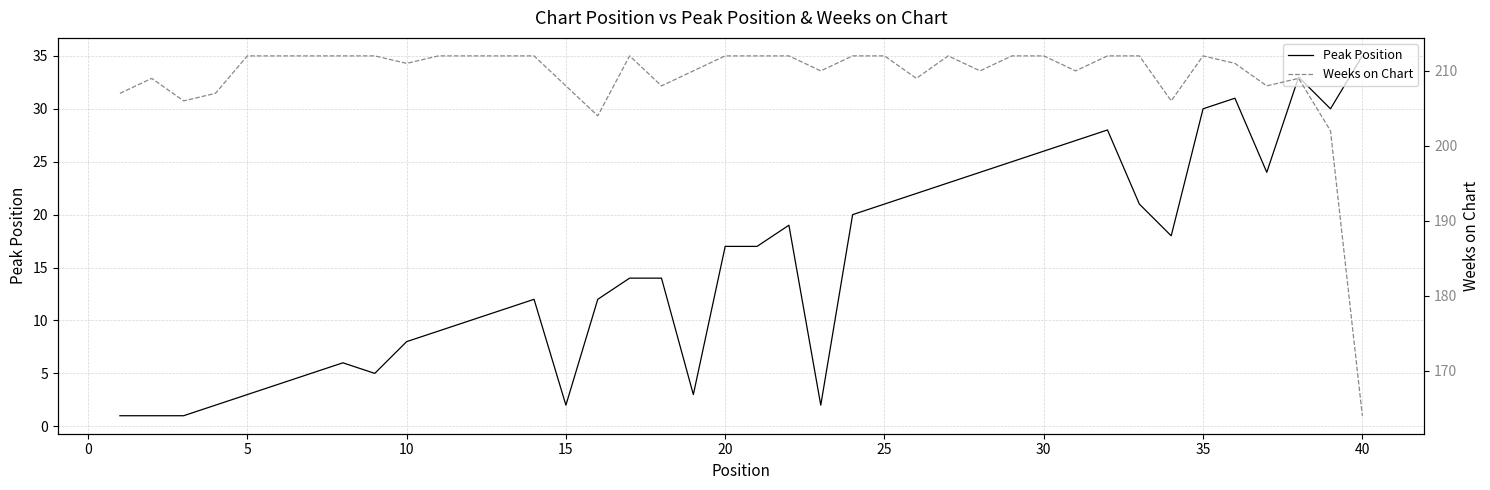

What is the highest value of the Peak Position series?

35